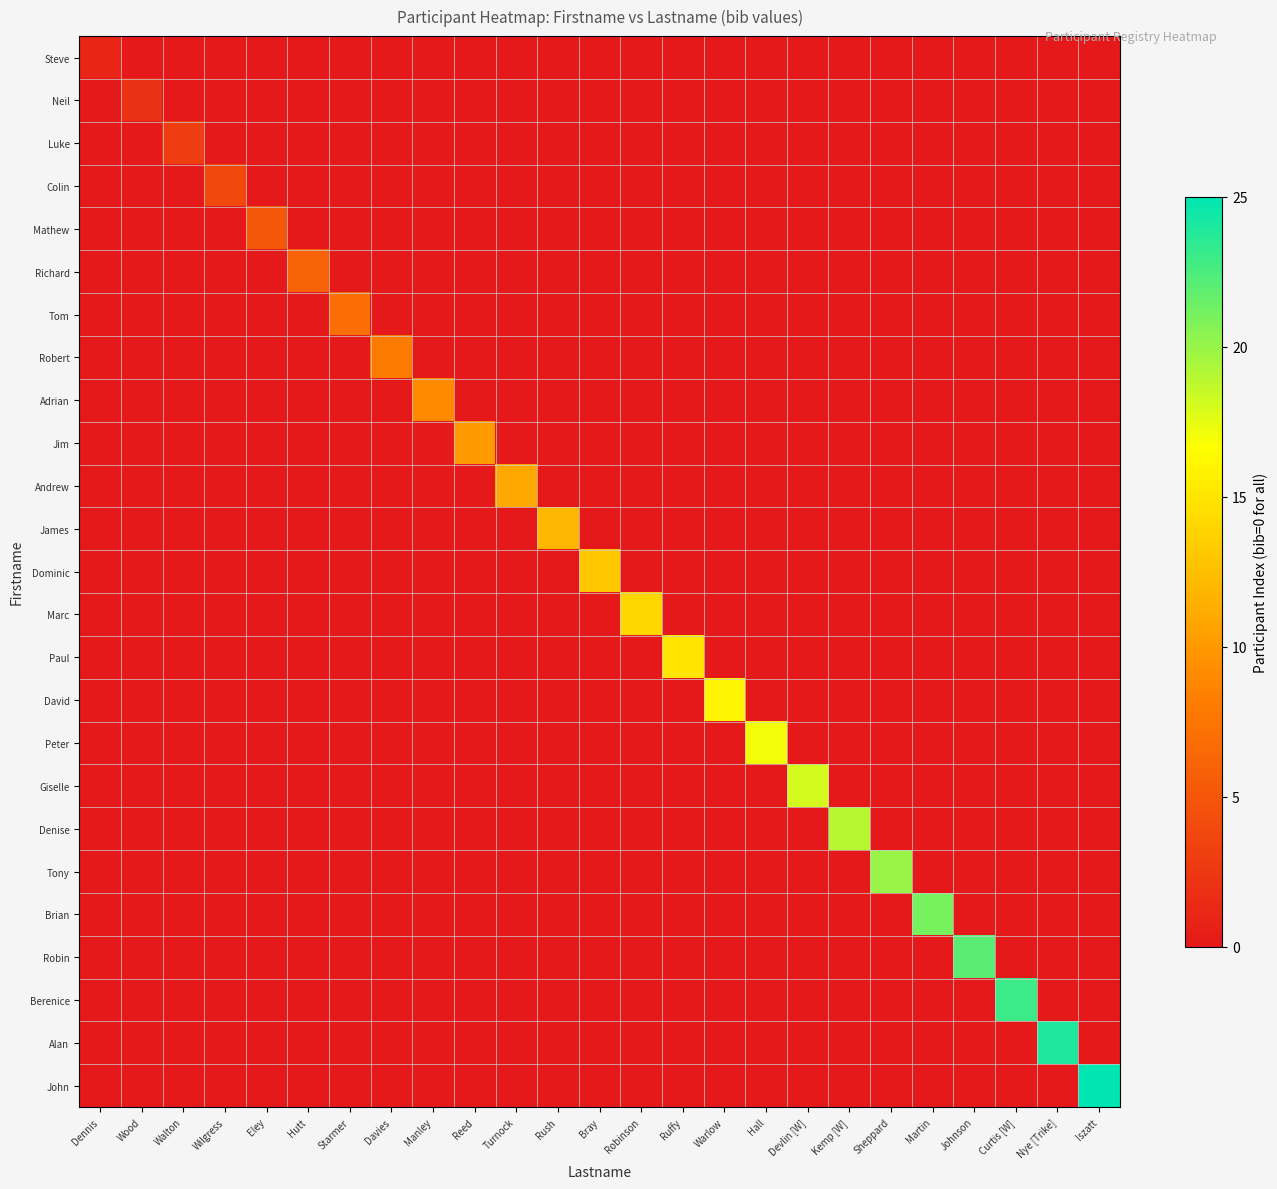

What is the total value across all series at Wood?

2